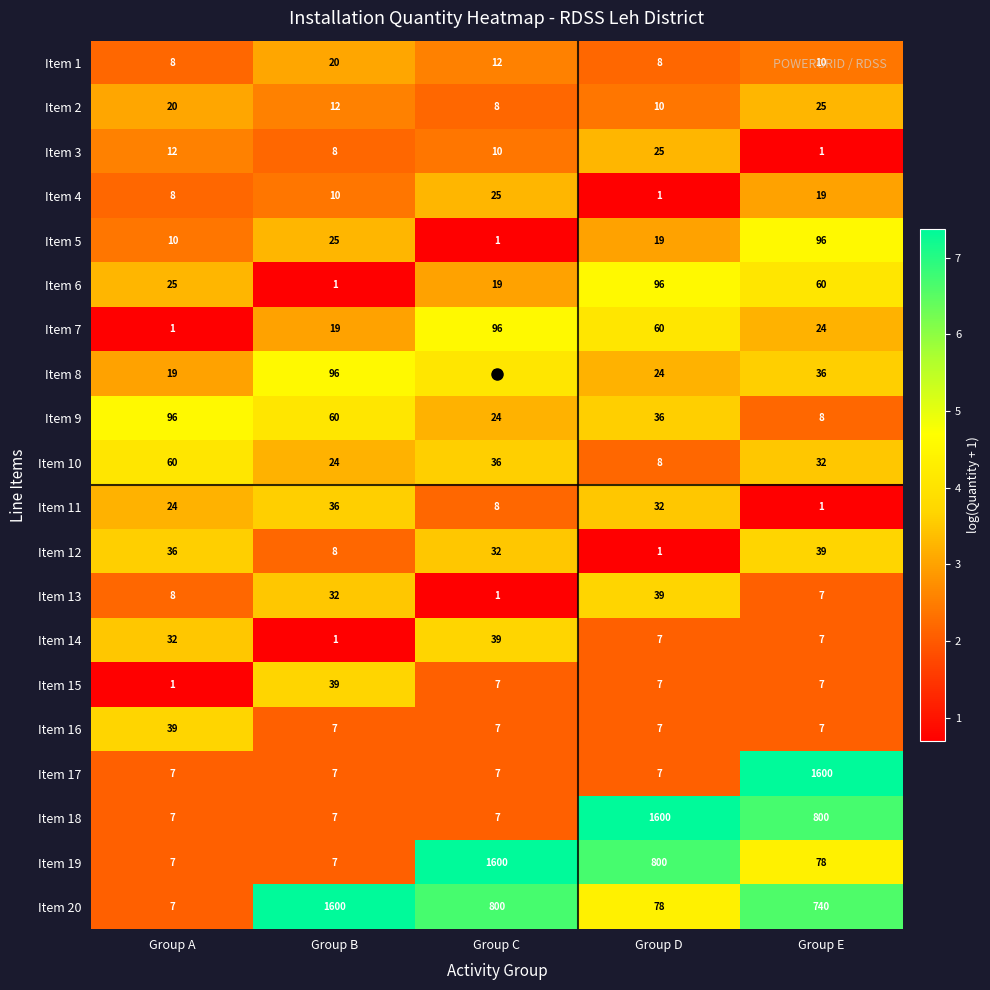

Rank the categories by Item 7 value from lowest to highest.

Group A, Group B, Group E, Group D, Group C